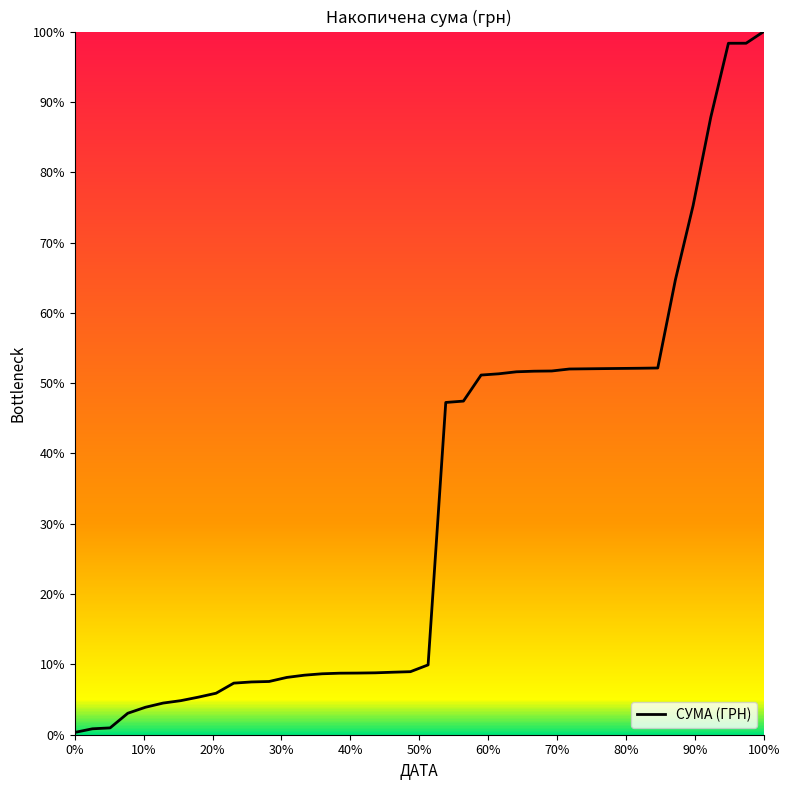

What is the maximum value shown in the chart?

100.0